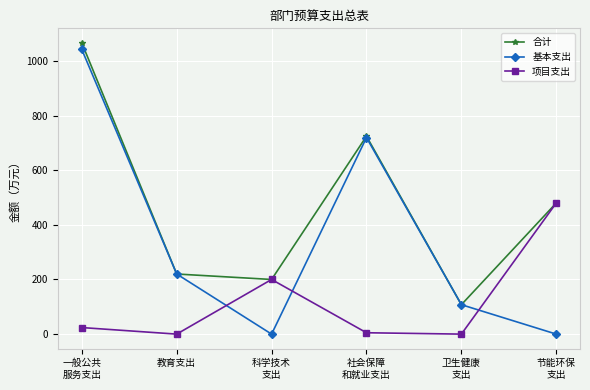

At which category is the sum across all series the highest?

一般公共
服务支出